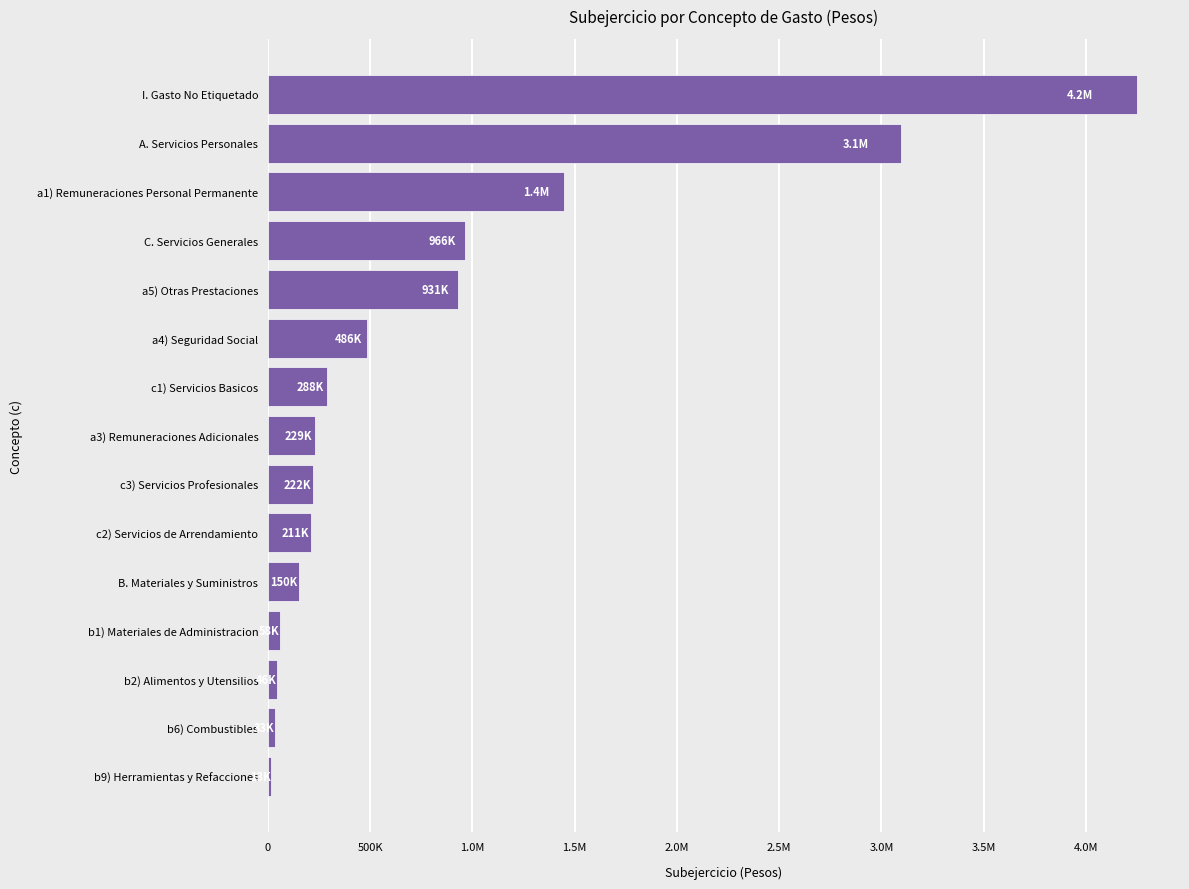

What is the difference between the maximum and minimum values?

4235008.2